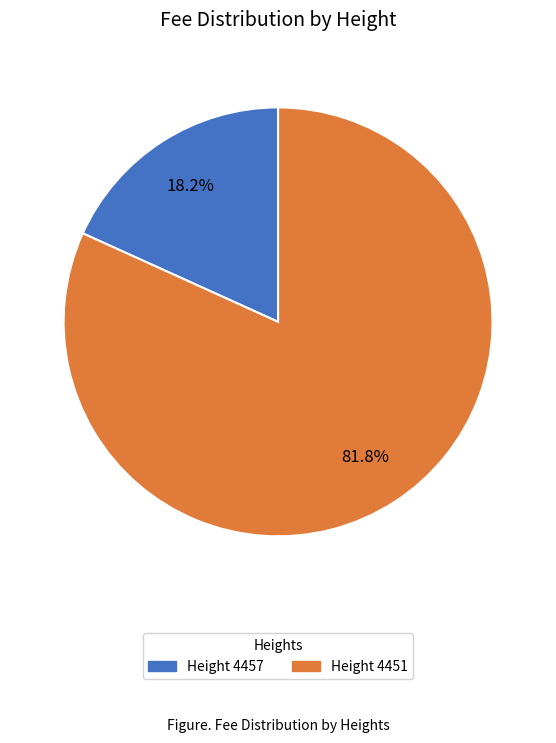

Is there any slice that represents more than half of the pie?

Yes